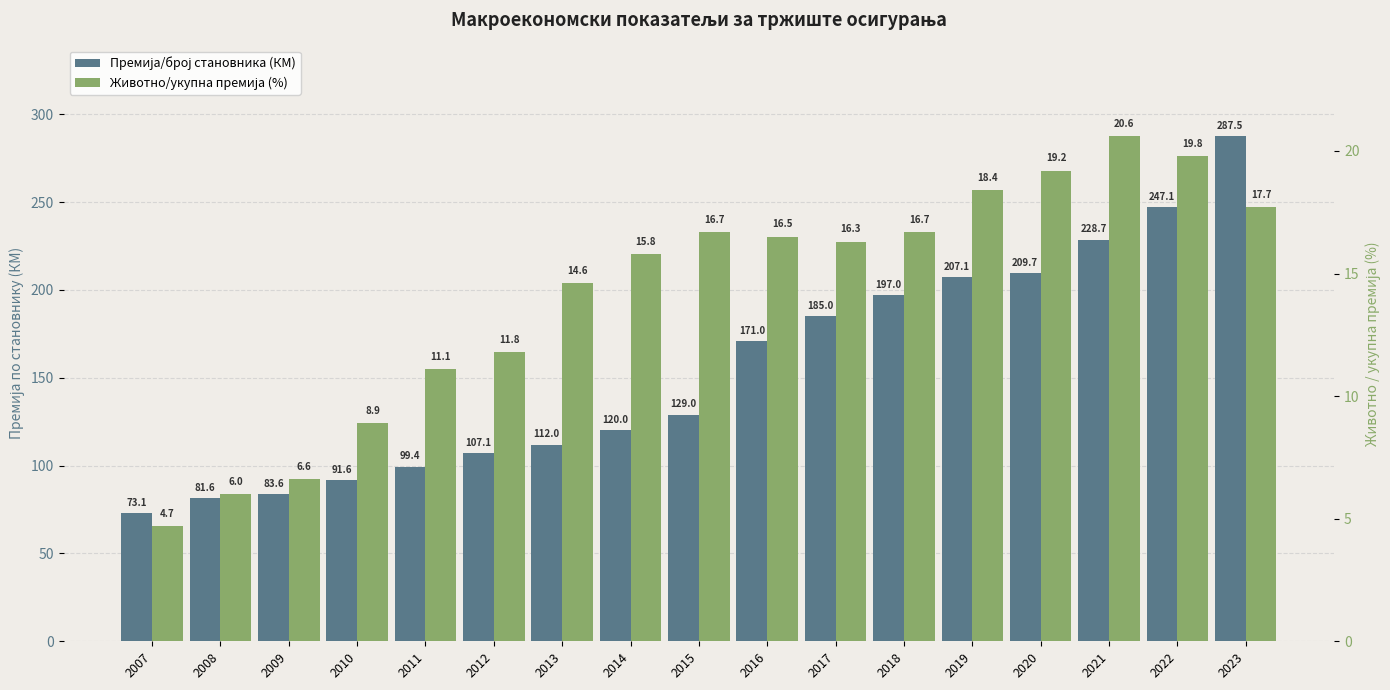

Count the number of categories in the chart.

17